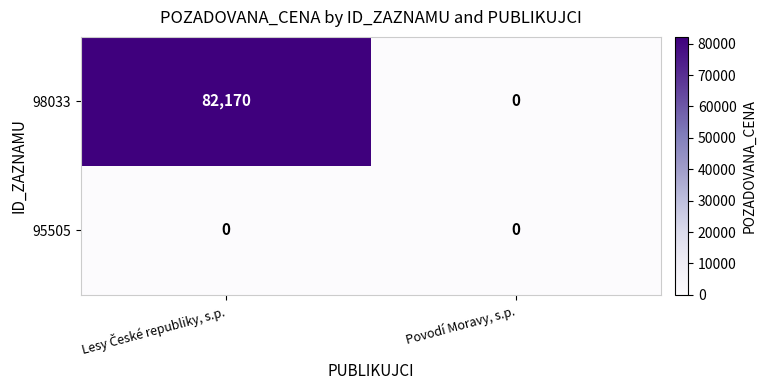

Rank the series by their average value, from highest to lowest.

98033, 95505